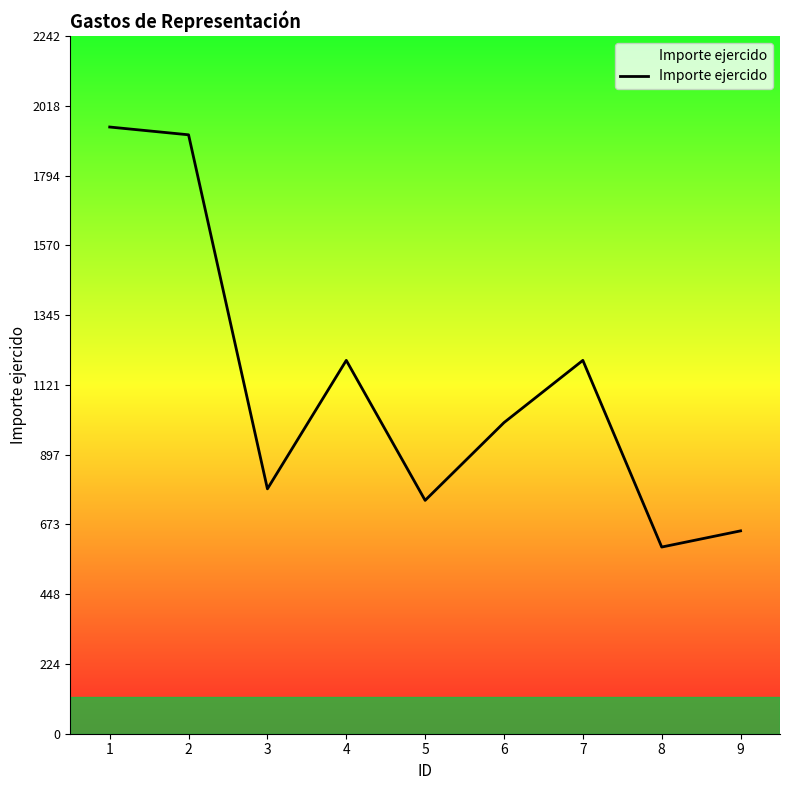

True or false: there are more than 2 points higher than both neighbors.

False